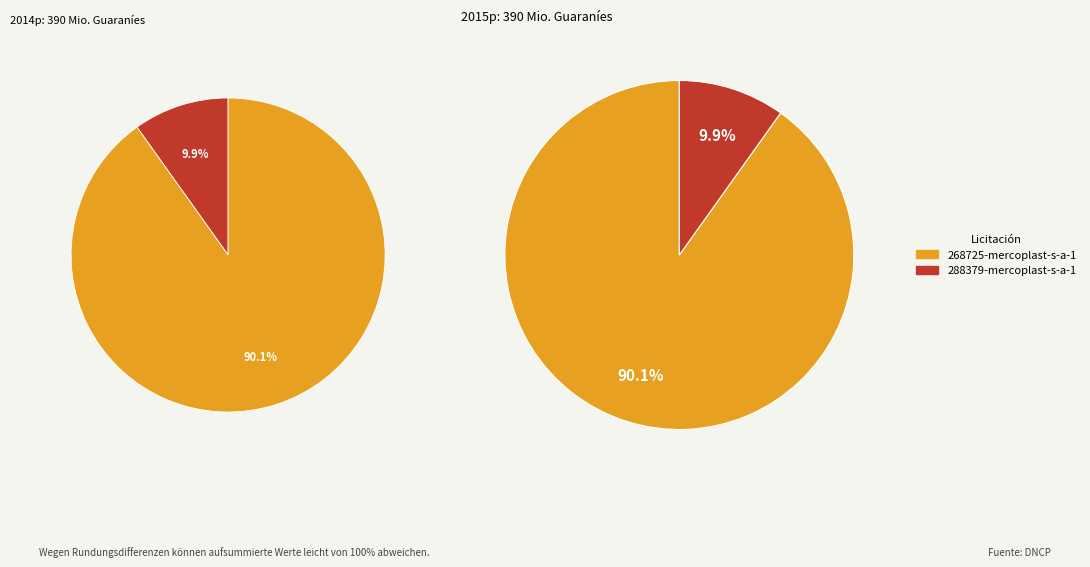

What is the change in value from 268725-mercoplast-s-a-1 to 288379-mercoplast-s-a-1?

-313500000